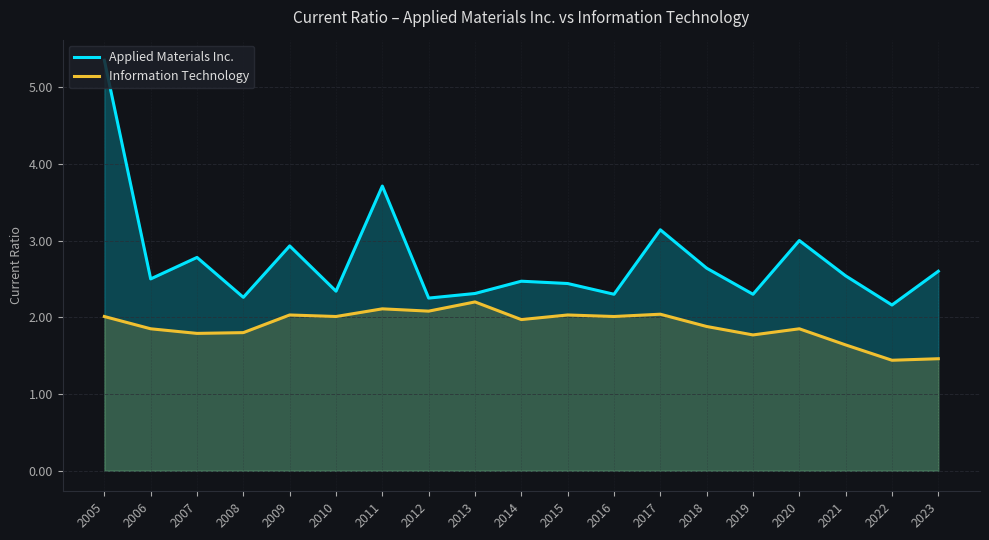

Which has a higher value, 2012 or 2010?

2010